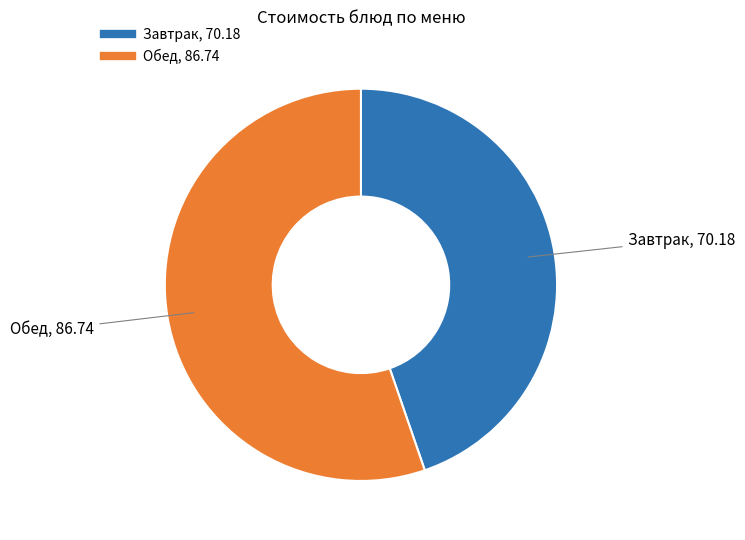

Is there a majority slice in this chart?

Yes